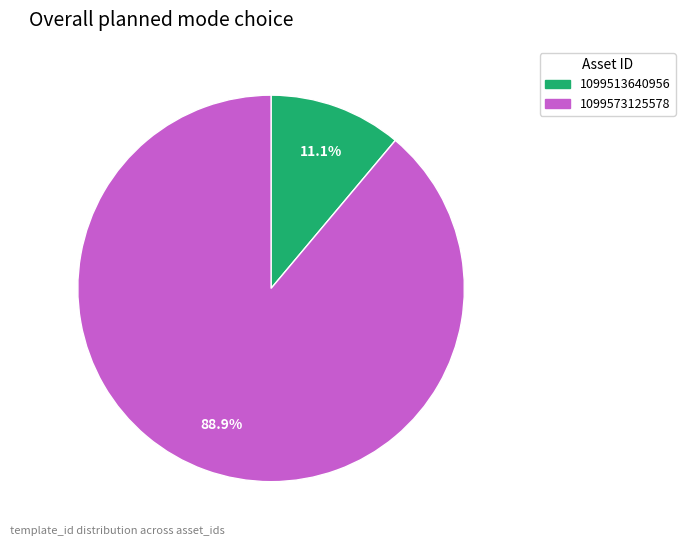

What percentage do 1099513640956 and 1099573125578 together represent?

100.0%